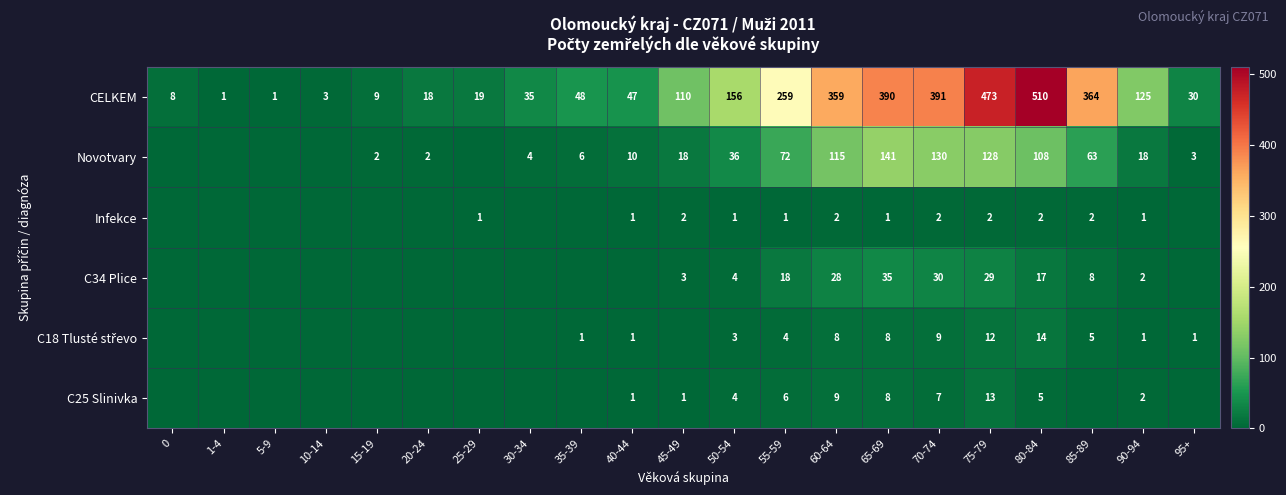

What is the total value across all series at 70-74?

569